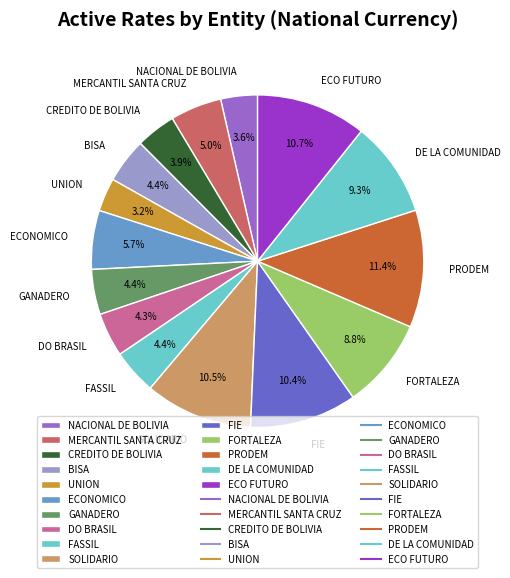

Do FORTALEZA and FIE together represent more than half of the pie?

No